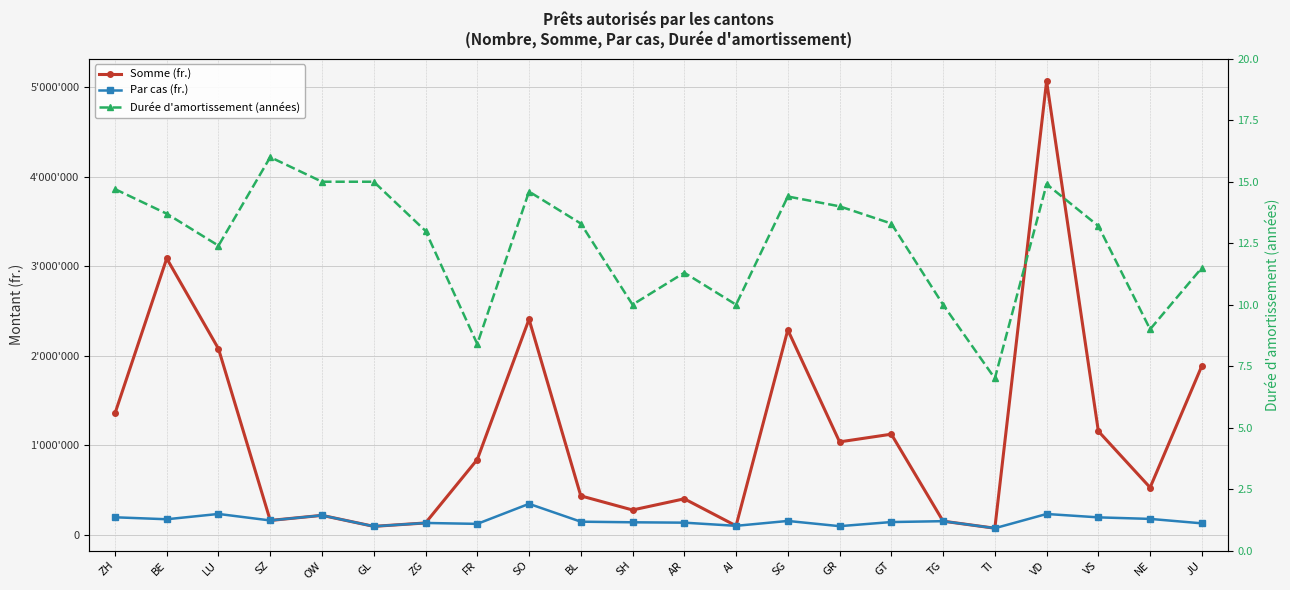

True or false: Somme (fr.) and Durée d'amortissement (années) cross at least once.

False